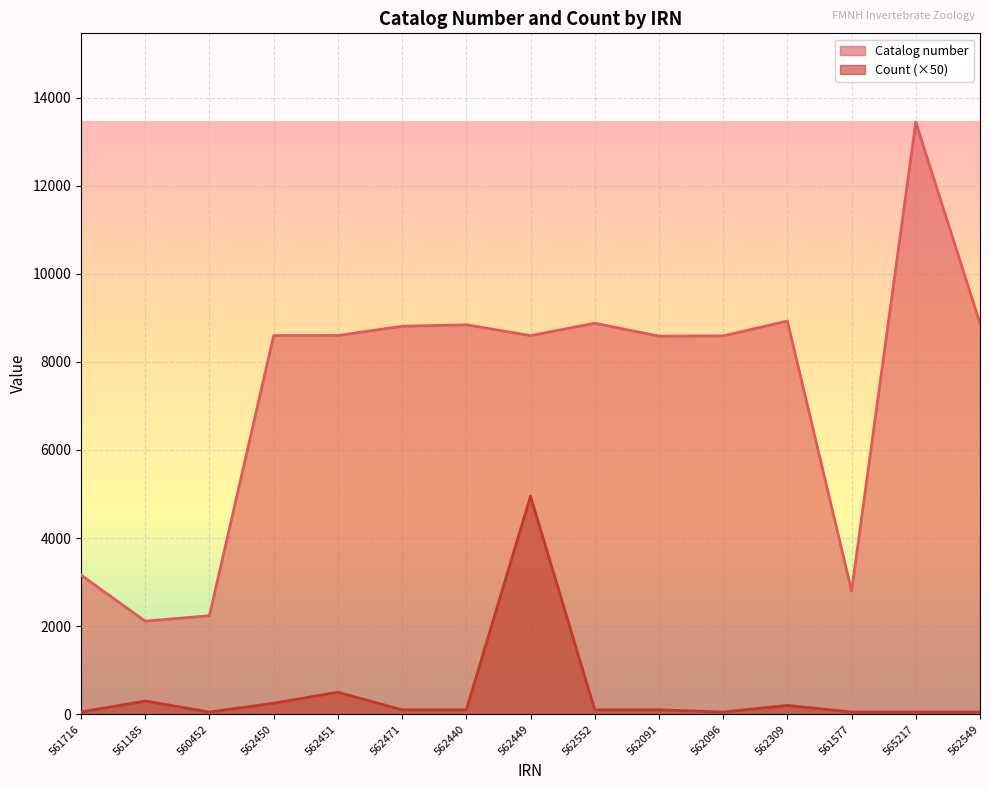

Reading right to left, transcribe all the data shown in this chart.

Catalog number: 562549=8875	565217=13443	561577=2800	562309=8927	562096=8590	562091=8585	562552=8878	562449=8597	562440=8842	562471=8809	562451=8599	562450=8598	560452=2238	561185=2112	561716=3160
Count: 562549=50	565217=50	561577=50	562309=200	562096=50	562091=100	562552=100	562449=4950	562440=100	562471=100	562451=500	562450=250	560452=50	561185=300	561716=50